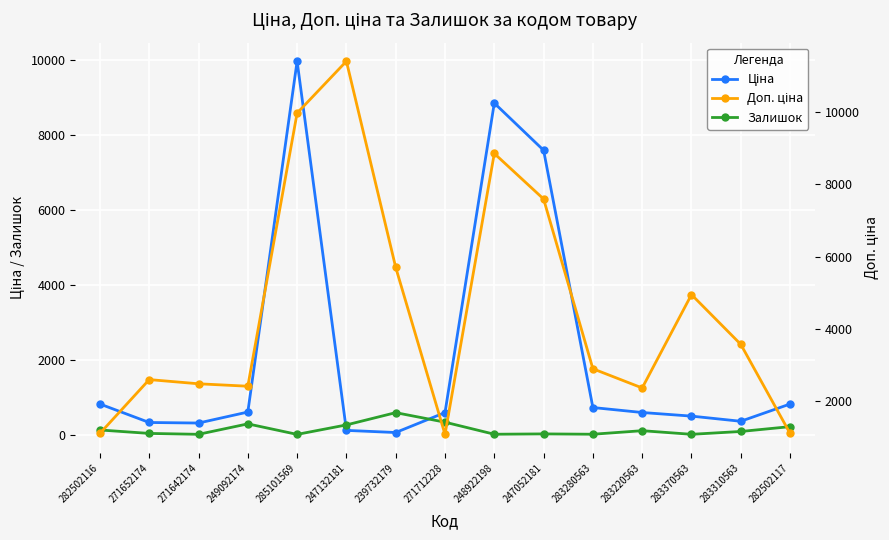

What are all the series names shown in the legend?

Ціна, Залишок, Доп. ціна